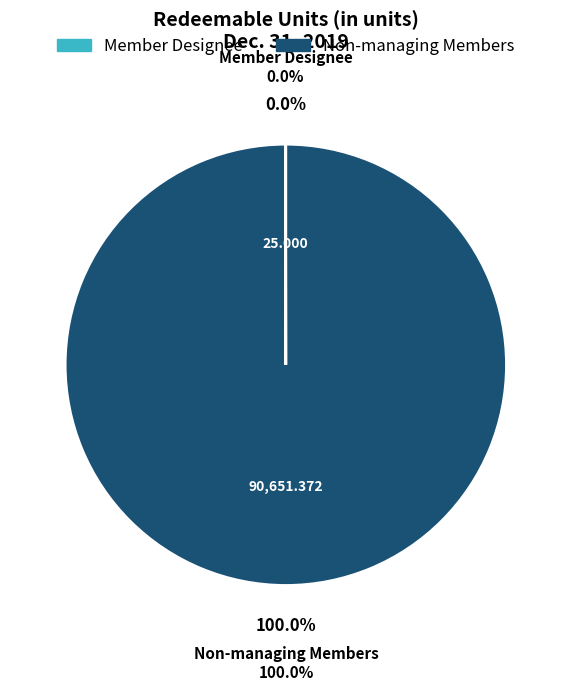

To the nearest percent, what is the difference between the largest and smallest slice percentages?

100%